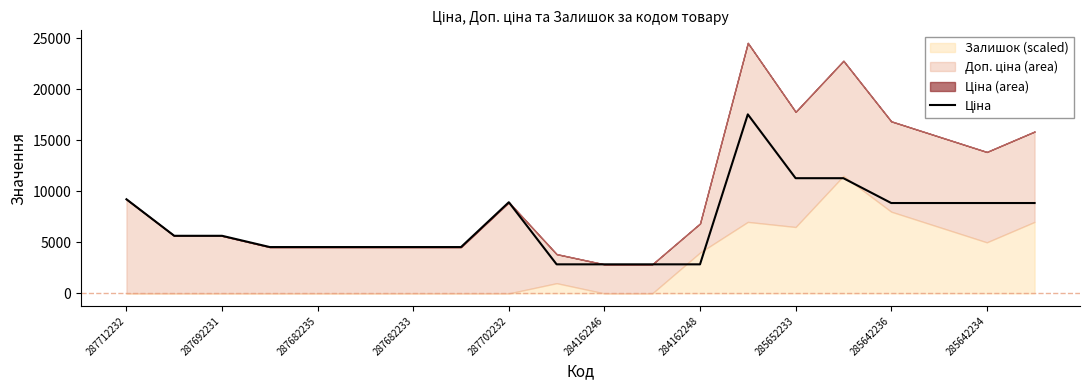

What is the value of the 3rd point from the left?

5639.0